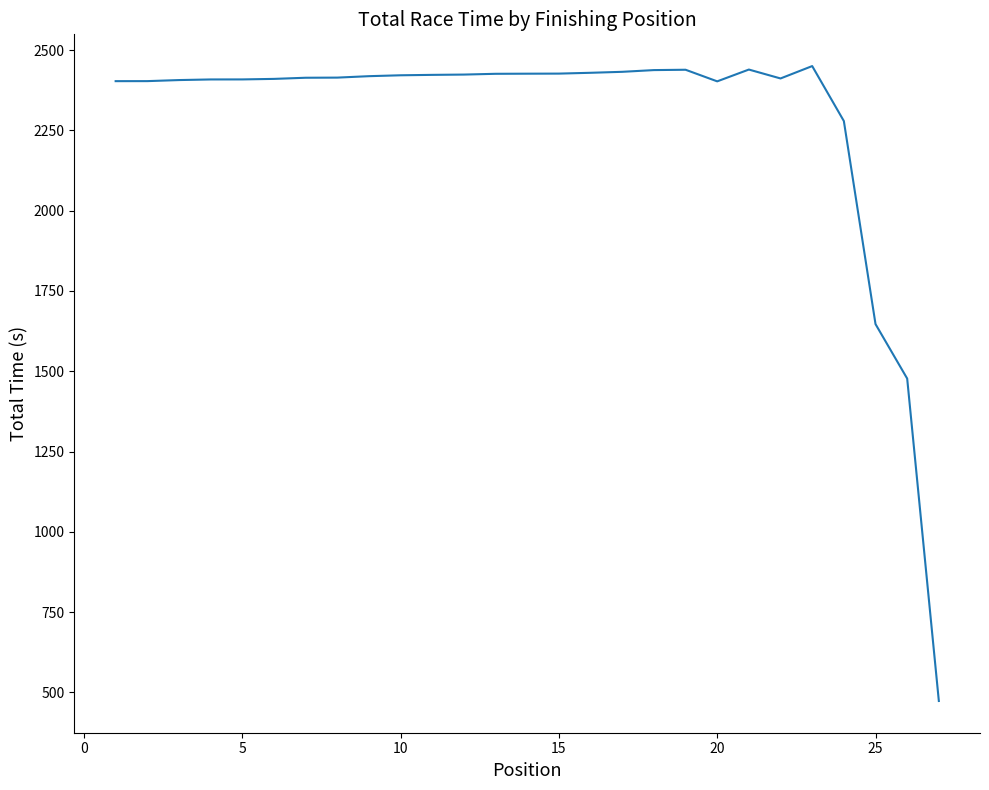

Does the chart display data point markers on the line(s)?

No